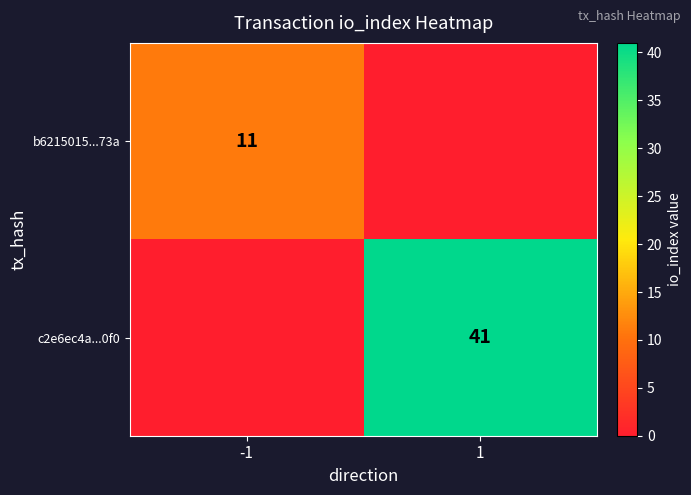

The b6215015...73a series shows 11 at -1. True or false?

True